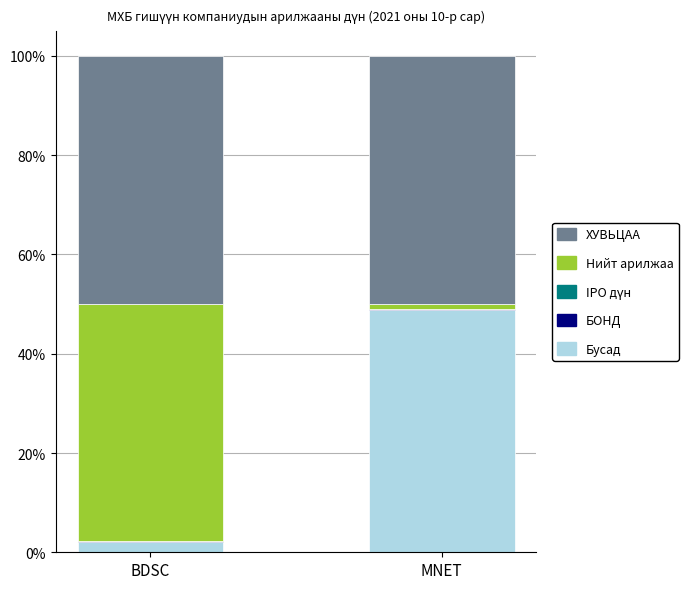

The Бусад series shows 2.1 at BDSC. True or false?

True